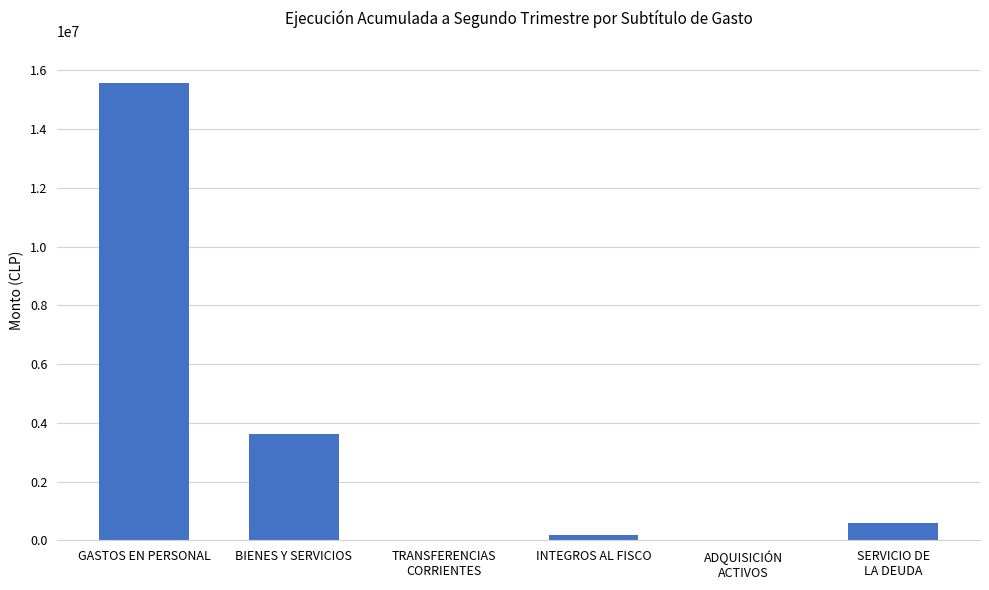

Is it true that the value at GASTOS EN PERSONAL is 15577687?

True